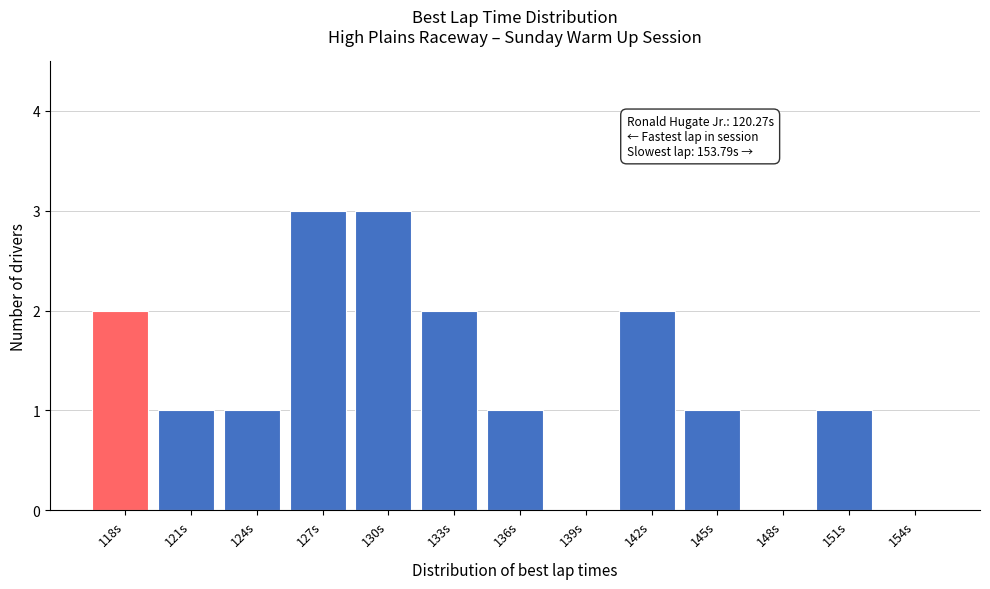

Reading left to right, list all the values displayed in this chart.

118s=2	121s=1	124s=1	127s=3	130s=3	133s=2	136s=1	139s=0	142s=2	145s=1	148s=0	151s=1	154s=0